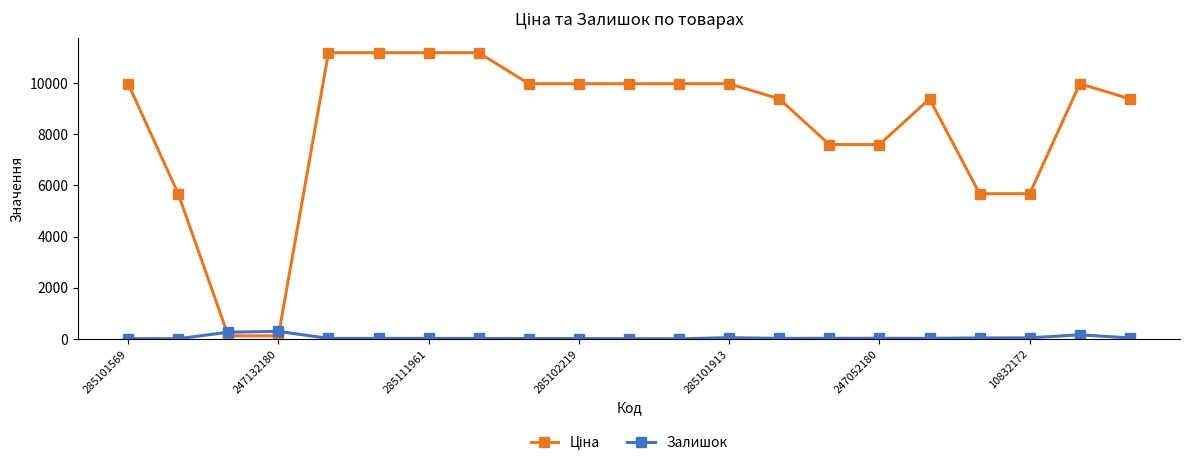

What is the value of the Залишок point at the 4th from the left?

290.0